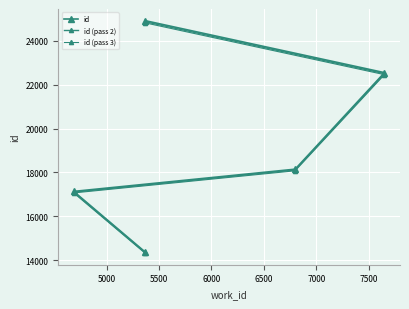

True or false: id has a value of 10448.5 at 5000.

False